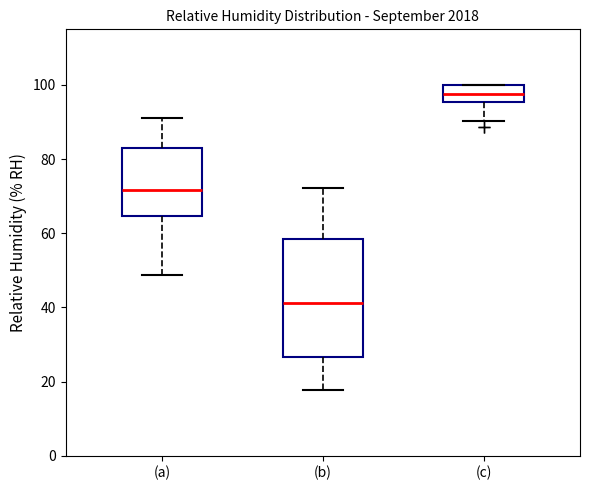

Reading left to right, read every box against the y-axis: the position of its median line, the range the box covers, and the ends of its whiskers. The values are not printed on the chart, so give them approximately, as read against the axis.

(a): median 72, box 64 to 84, whiskers 48 to 92
(b): median 42, box 26 to 58, whiskers 18 to 72
(c): median 98, box 96 to 100, whiskers 90 to 100